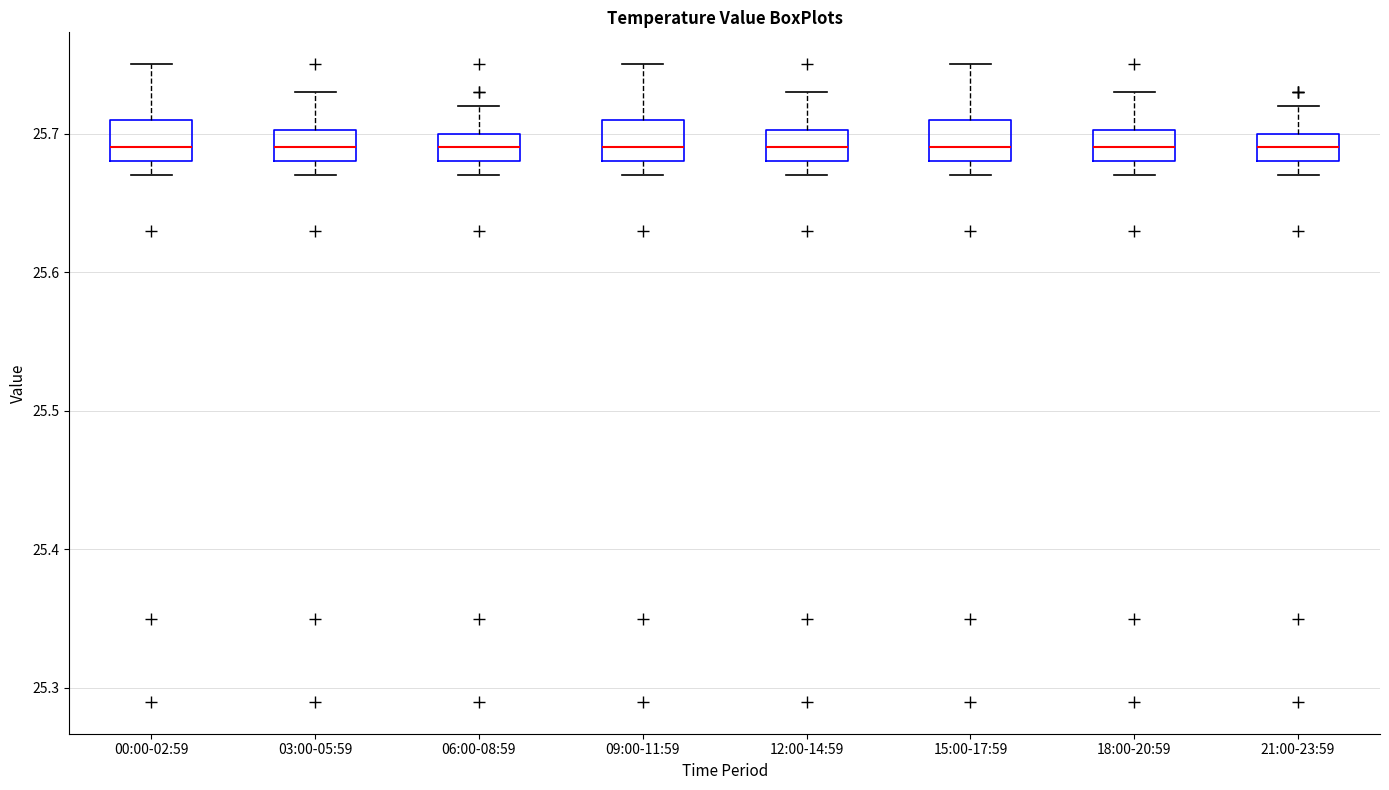

Where does the upper whisker of the box for 18:00-20:59 end on the y-axis? The values are not printed on the chart, so give them approximately, as read against the axis.

25.73